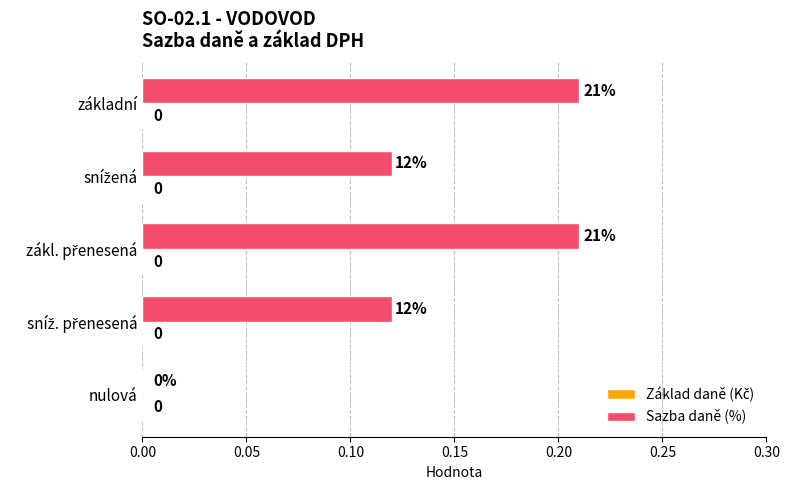

Is it true that the value at nulová is -0.1?

False